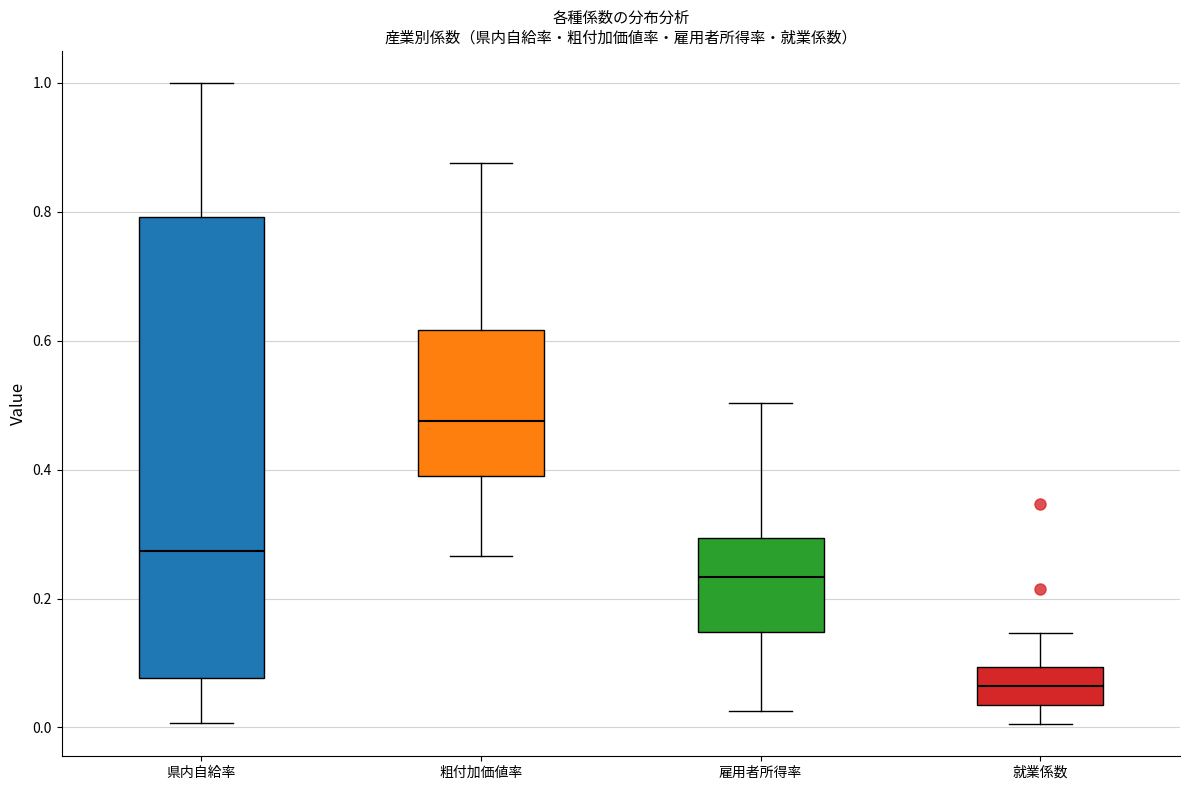

Which box is the tallest, from its lower edge to its upper edge?

県内自給率